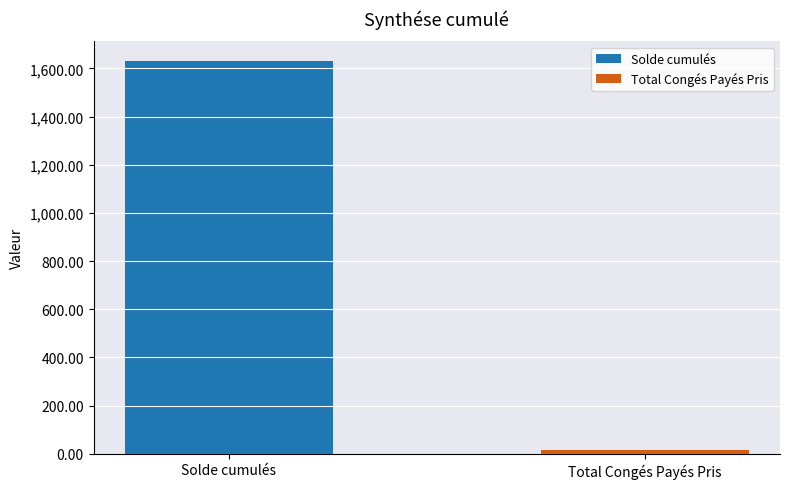

Which series has the widest spread of values?

Solde cumulés